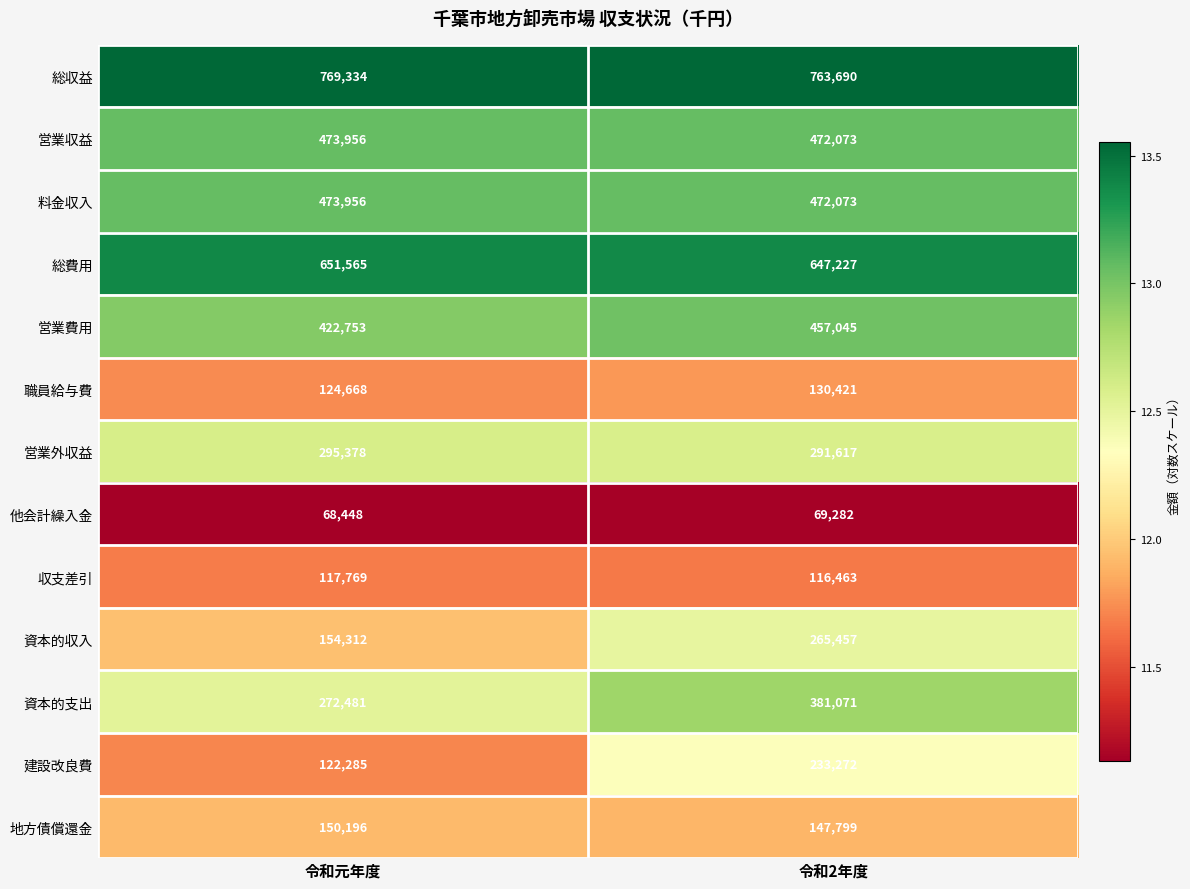

What is the sum of all 資本的収入 values?

419769